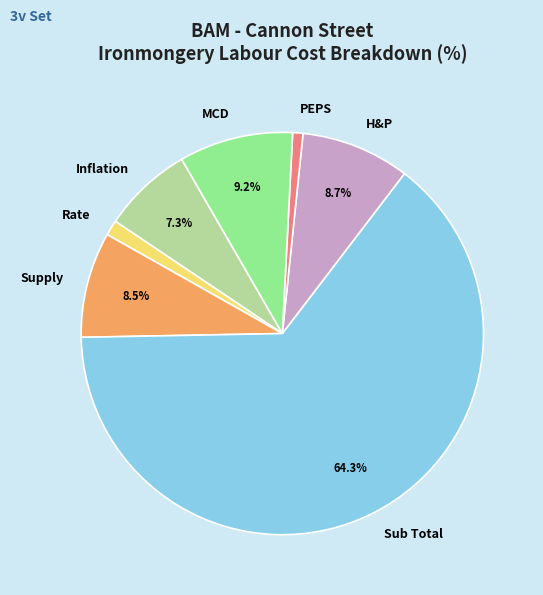

Between Supply and Inflation, which is larger?

Supply